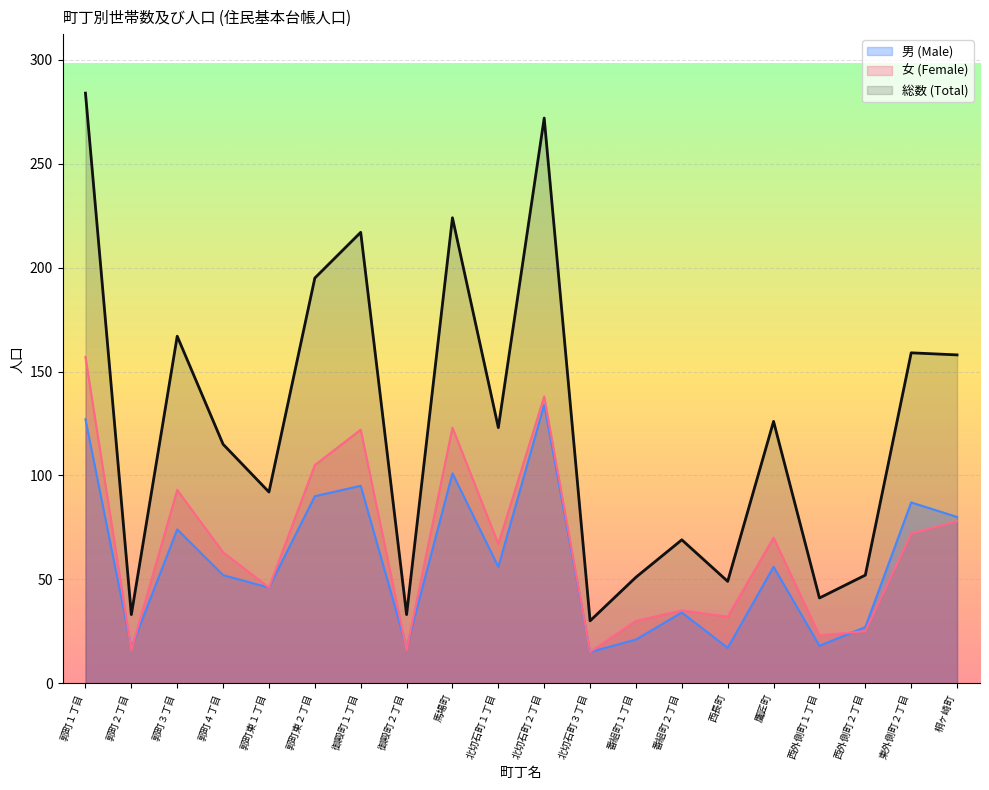

True or false: 男 (Male) has a value of 55 at 馬場町.

False